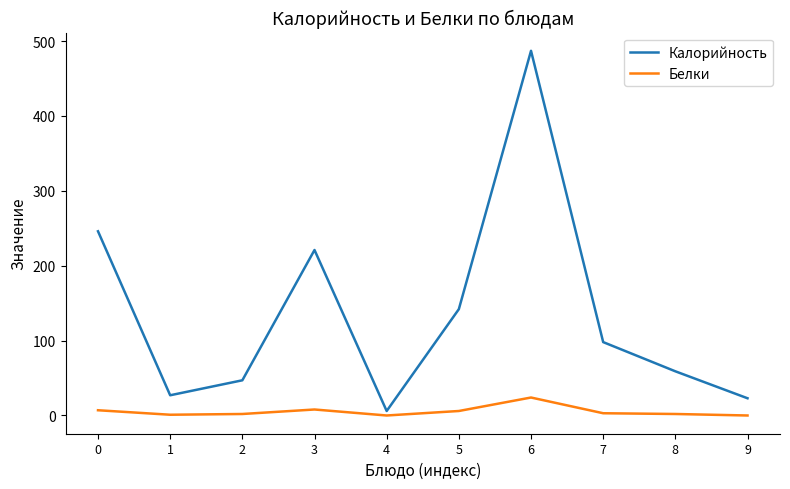

How many distinct data groups are displayed?

2